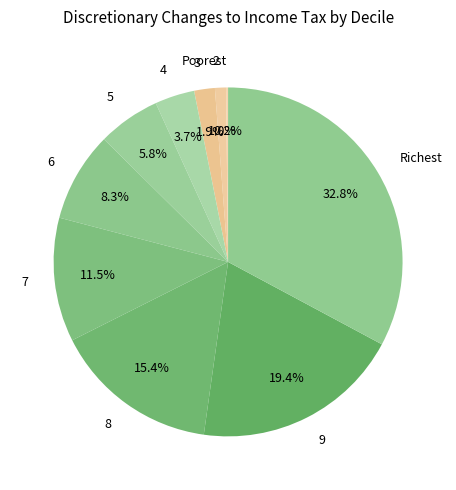

The 3 slice represents 2% of the pie. True or false?

True